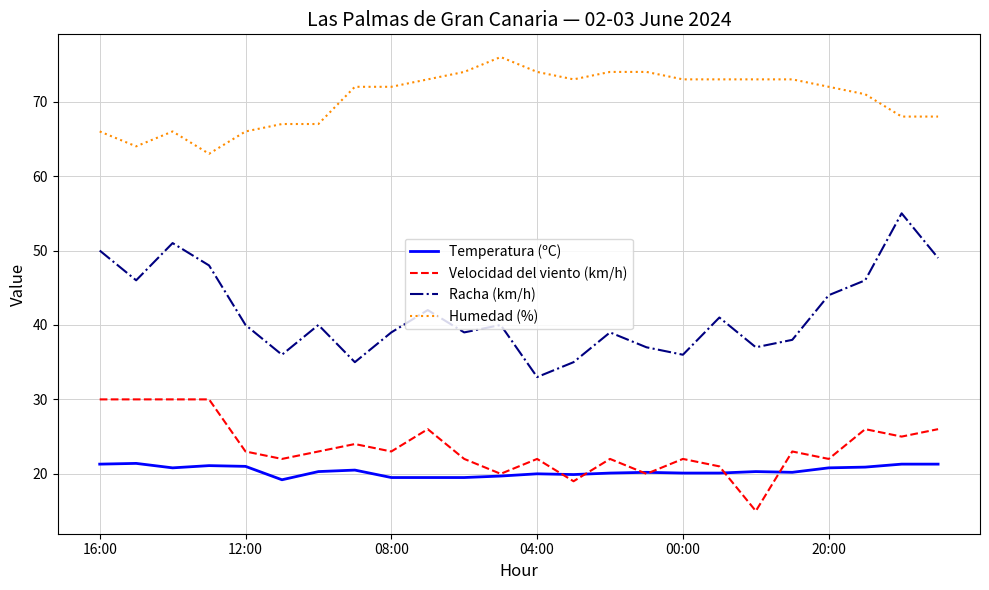

What is the minimum value shown in the chart?

15.0